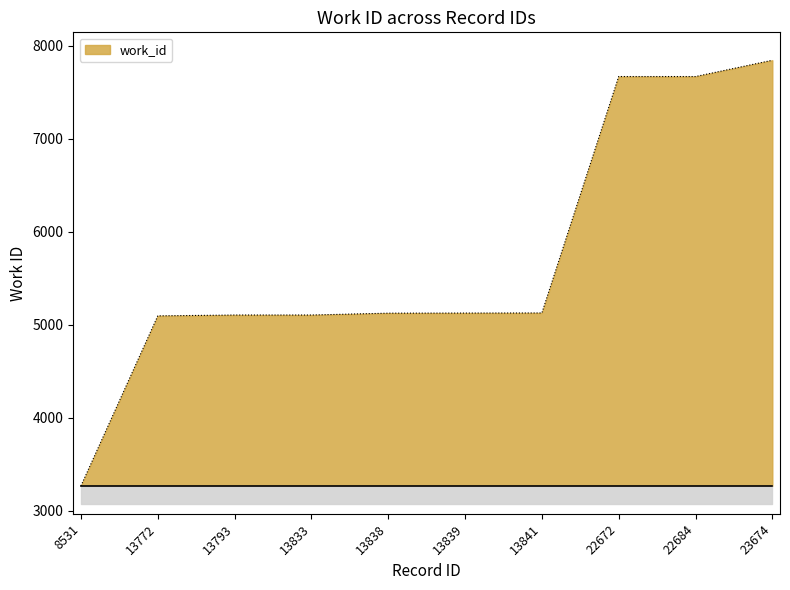

Which category has the lowest value across all series?

8531